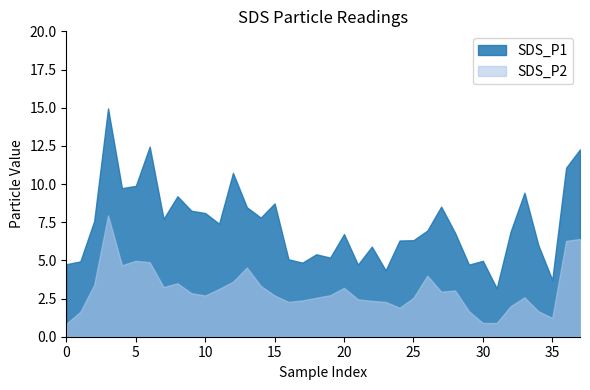

What is the maximum value shown in the chart?

14.9